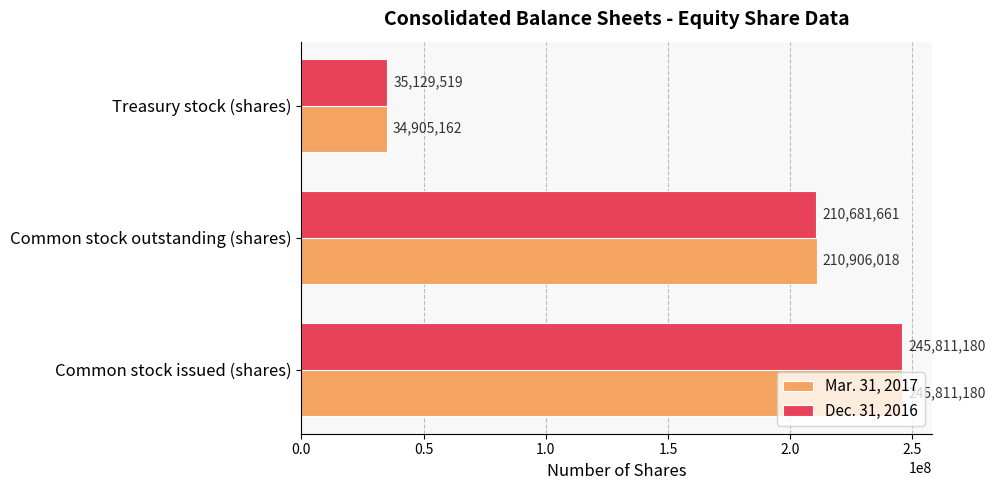

Rank the series at Treasury stock (shares) from highest to lowest value.

Dec. 31, 2016, Mar. 31, 2017